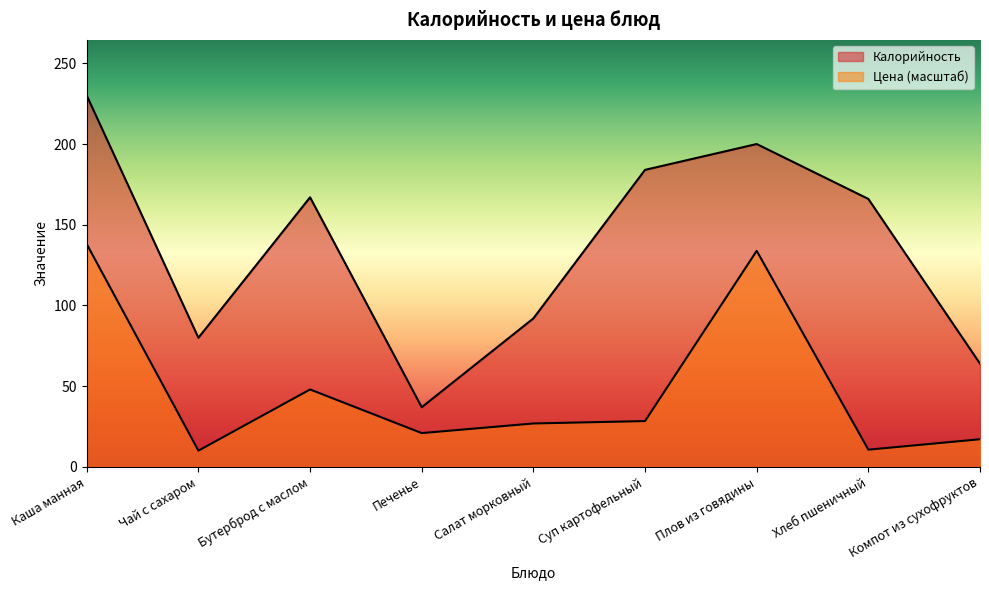

At which category is the sum across all series the highest?

Каша манная